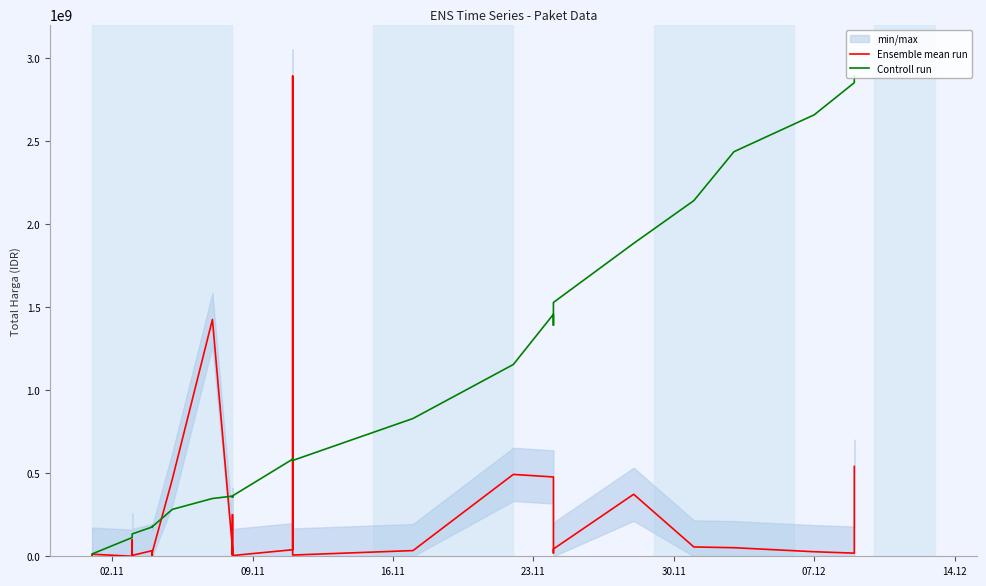

List the series in order of their peak value, highest first.

Ensemble mean run, Controll run